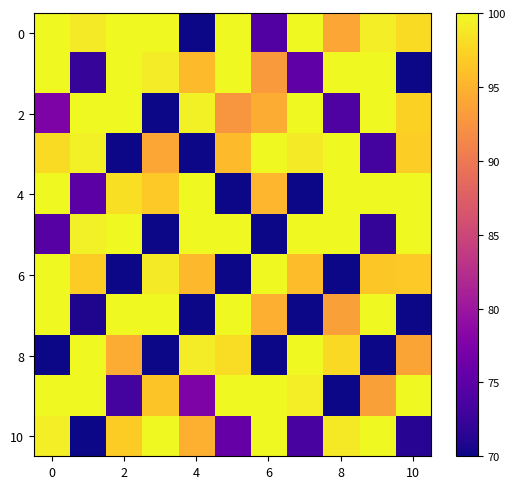

How many series are shown in this chart?

11